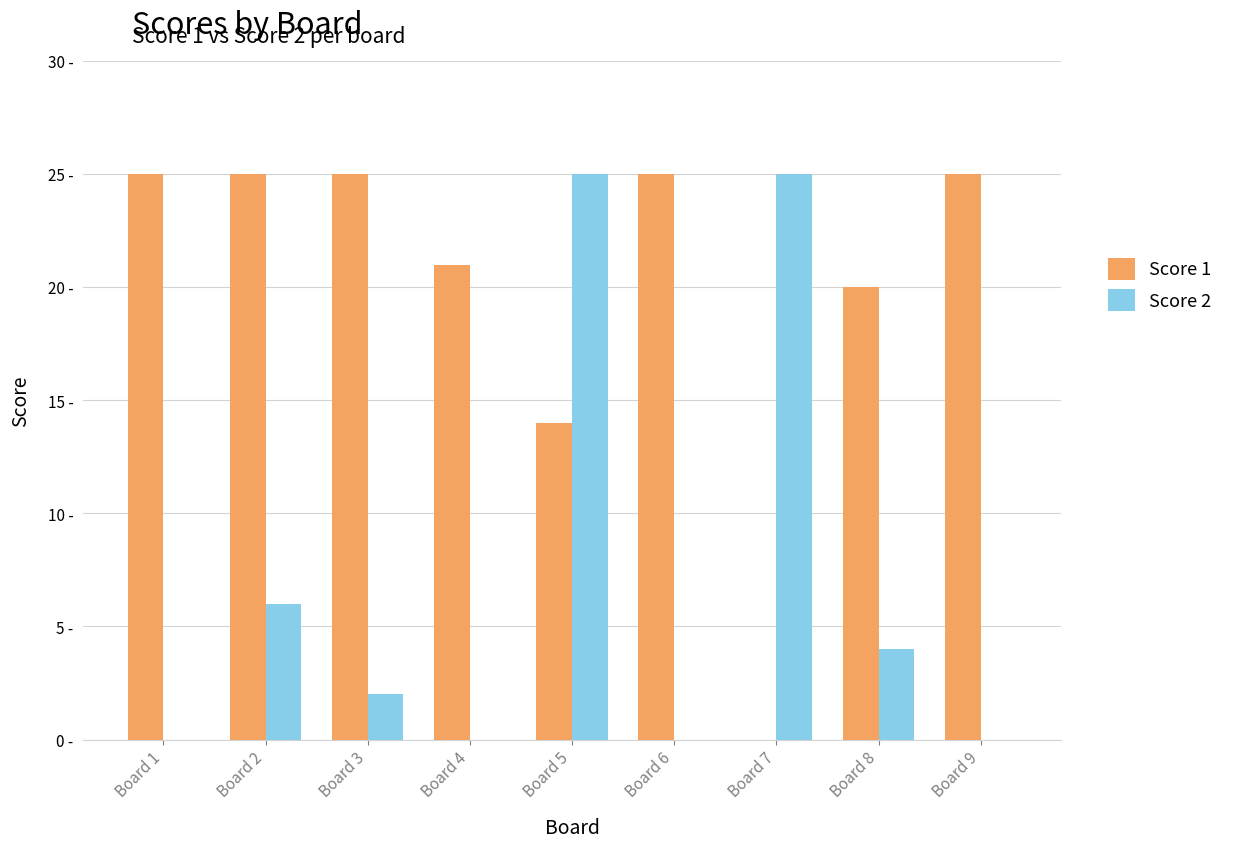

Reading left to right, extract all data points from this chart.

Score 1: 25	25	25	21	14	25	0	20	25
Score 2: 0	6	2	0	25	0	25	4	0